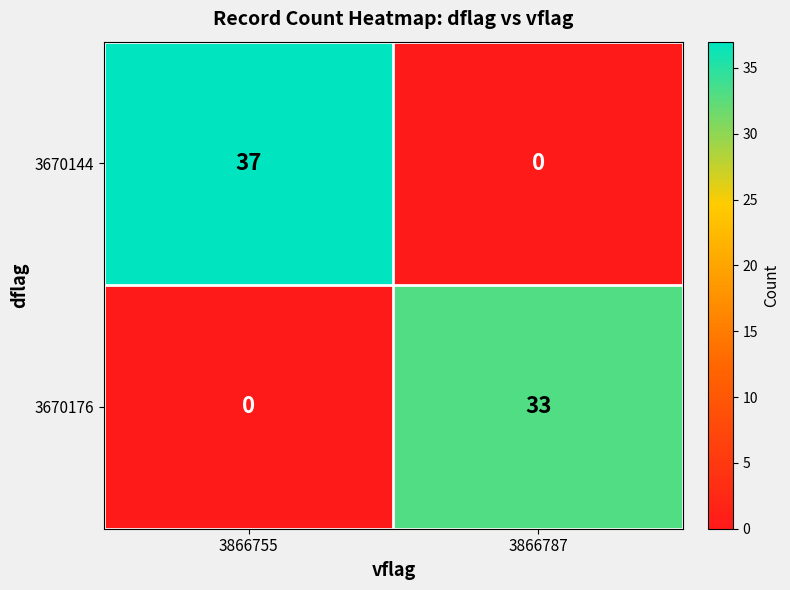

At which label is 3670176 closest to 16?

3866755